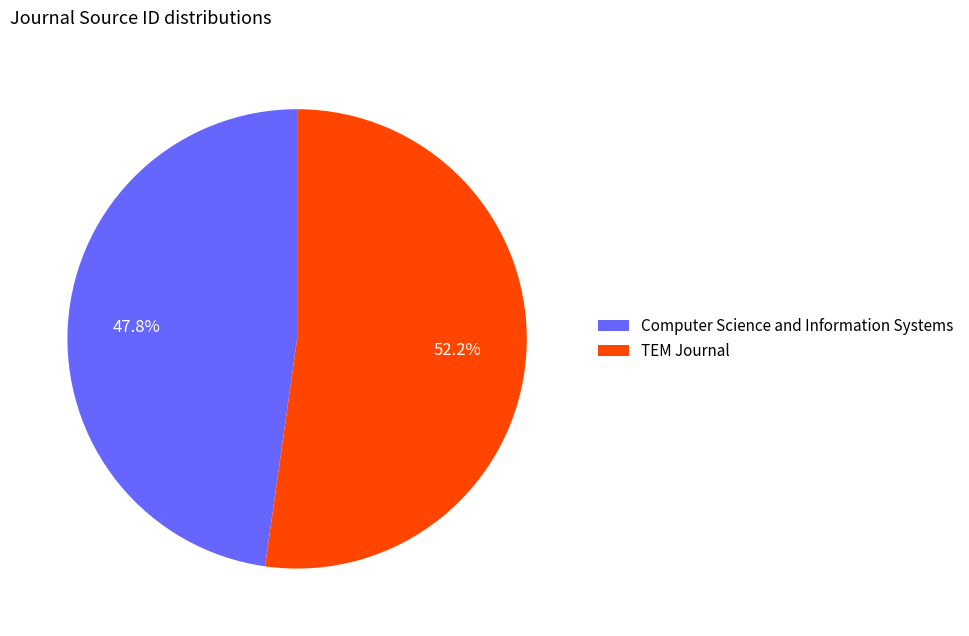

How many segments does this pie chart have?

2